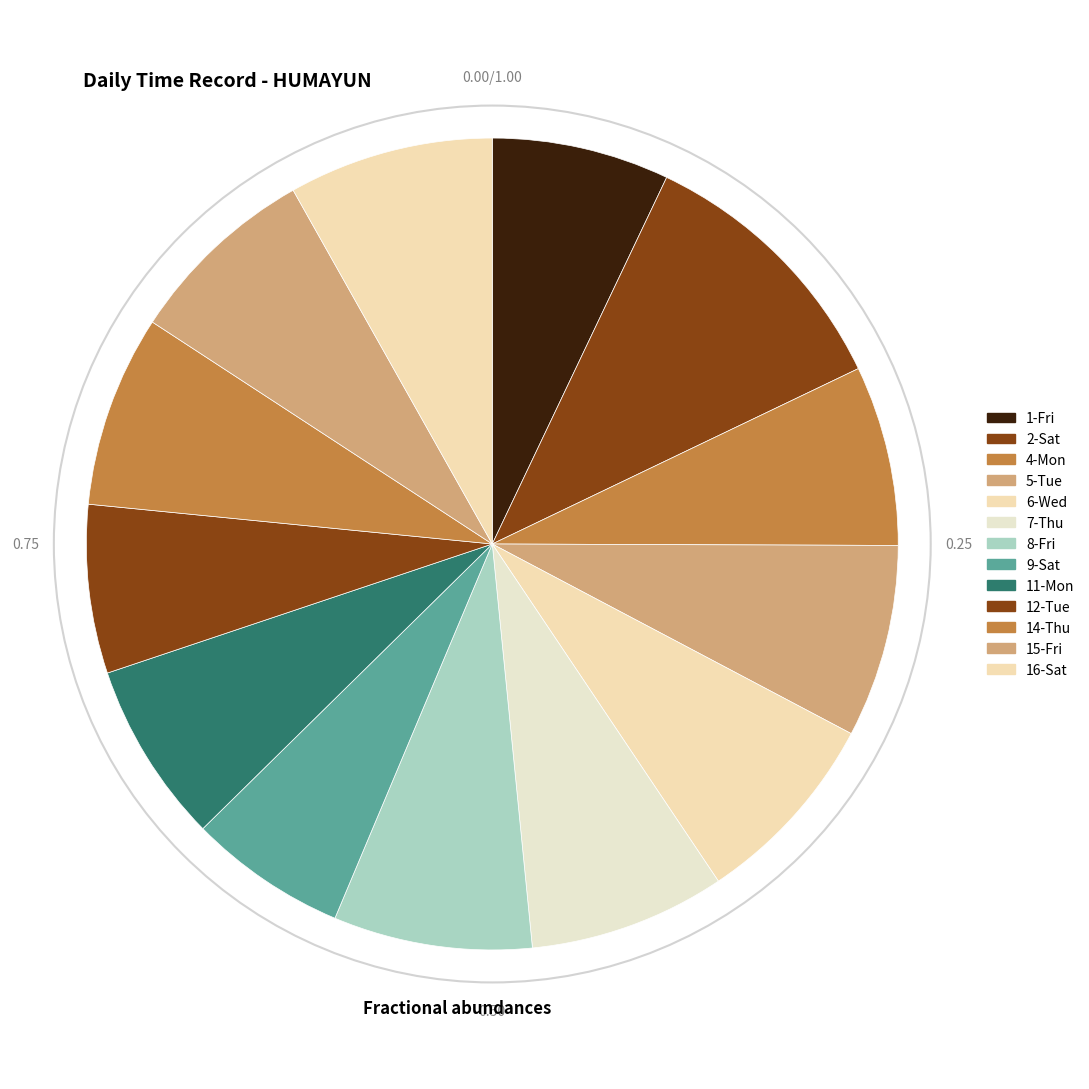

How many segments does this pie chart have?

13